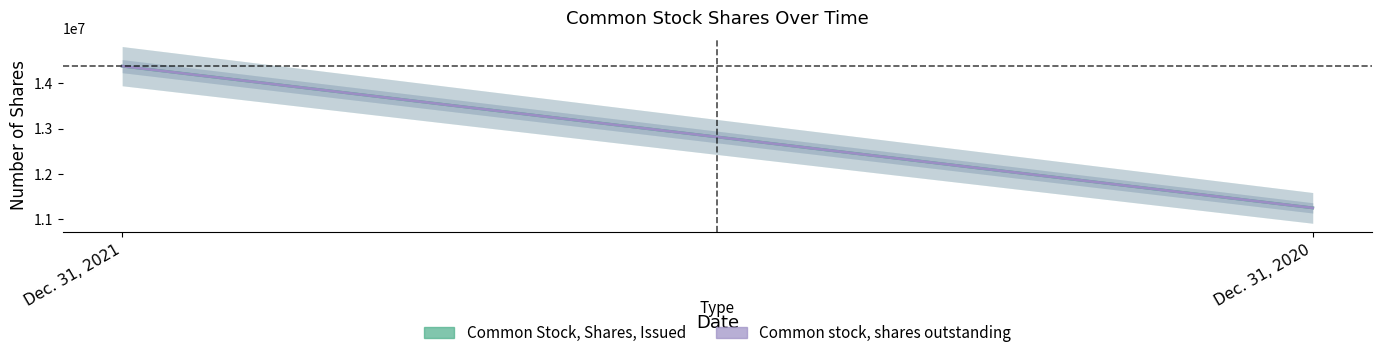

List the labels in order of Common stock, shares outstanding value, smallest first.

Dec. 31, 2020, Dec. 31, 2021